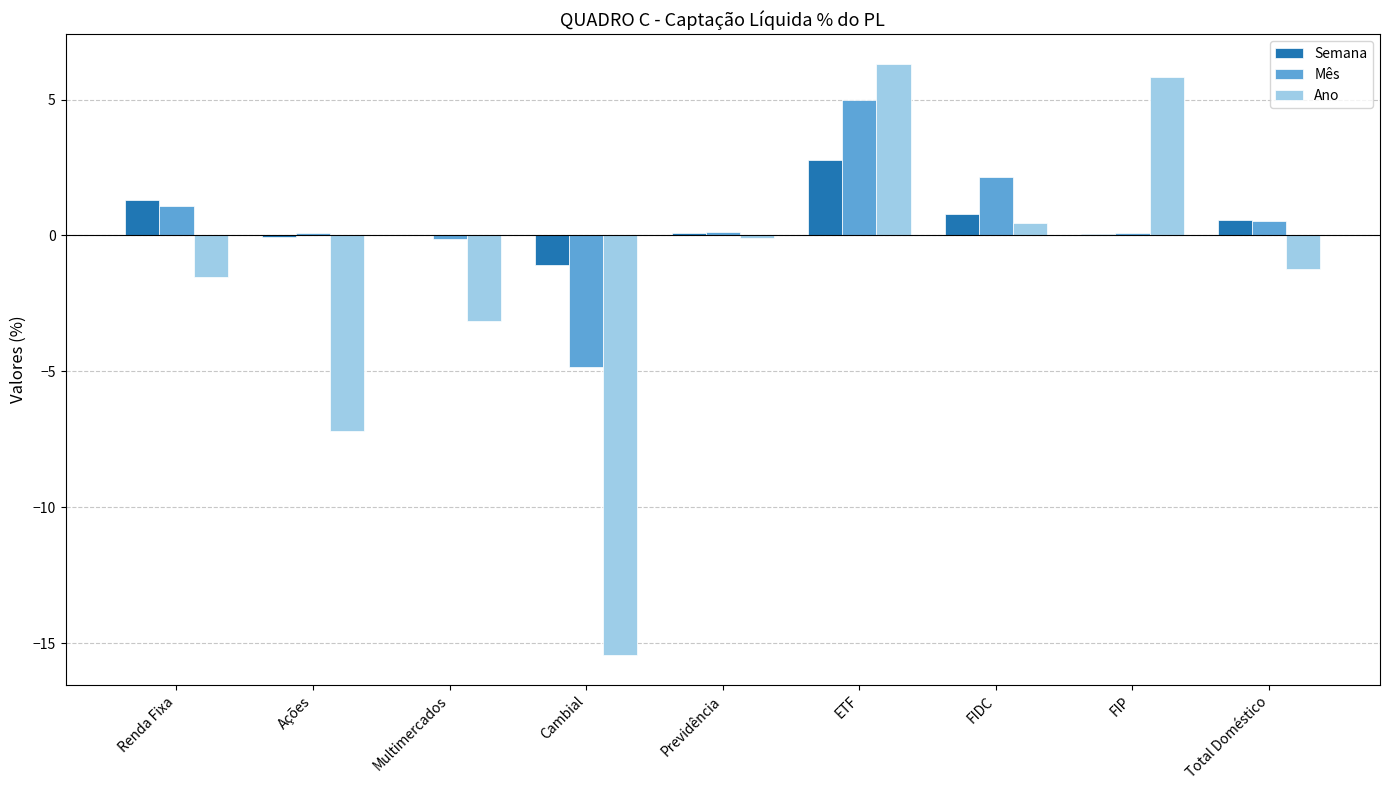

The Ano series shows -15.4 at Cambial. True or false?

True